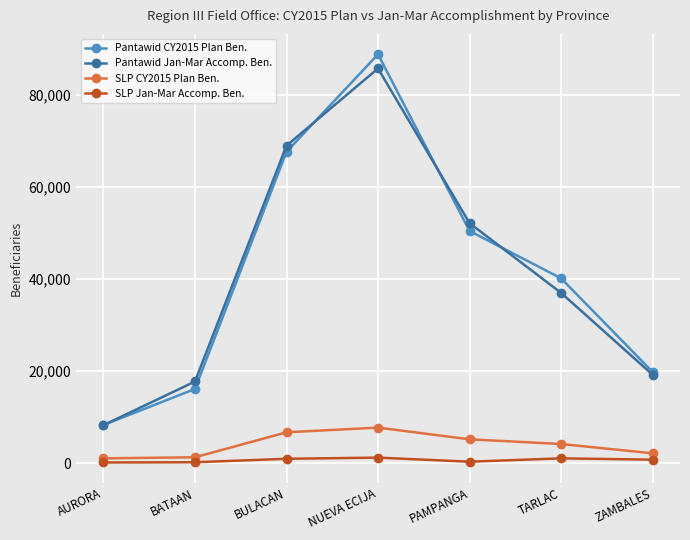

How many lines are shown in the chart?

4